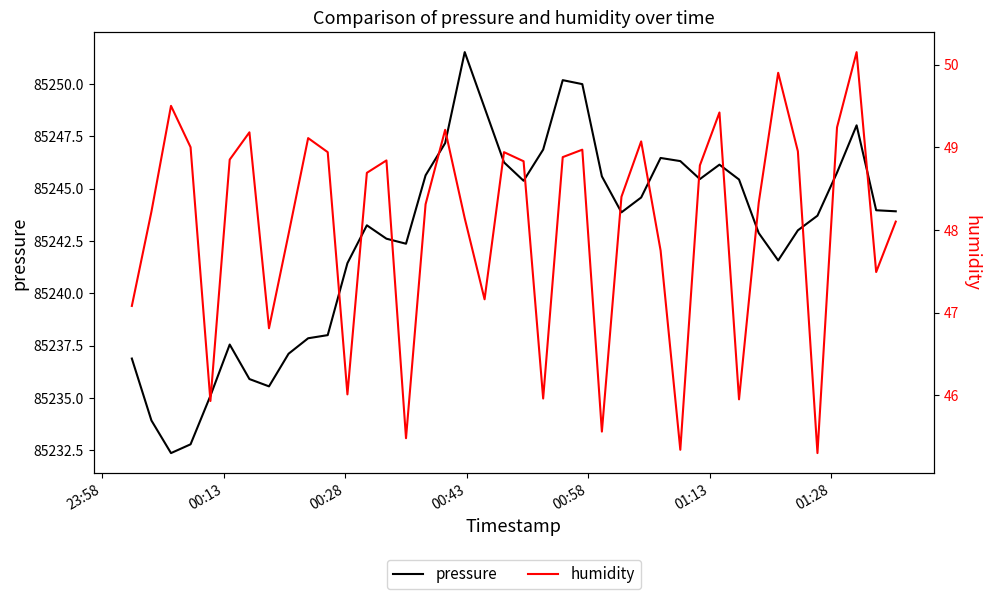

What is the maximum value for pressure?

85251.5